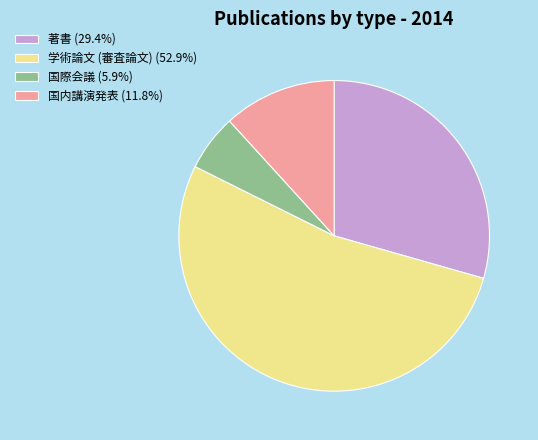

Rank the categories by value from highest to lowest.

学術論文 (審査論文), 著書, 国内講演発表, 国際会議